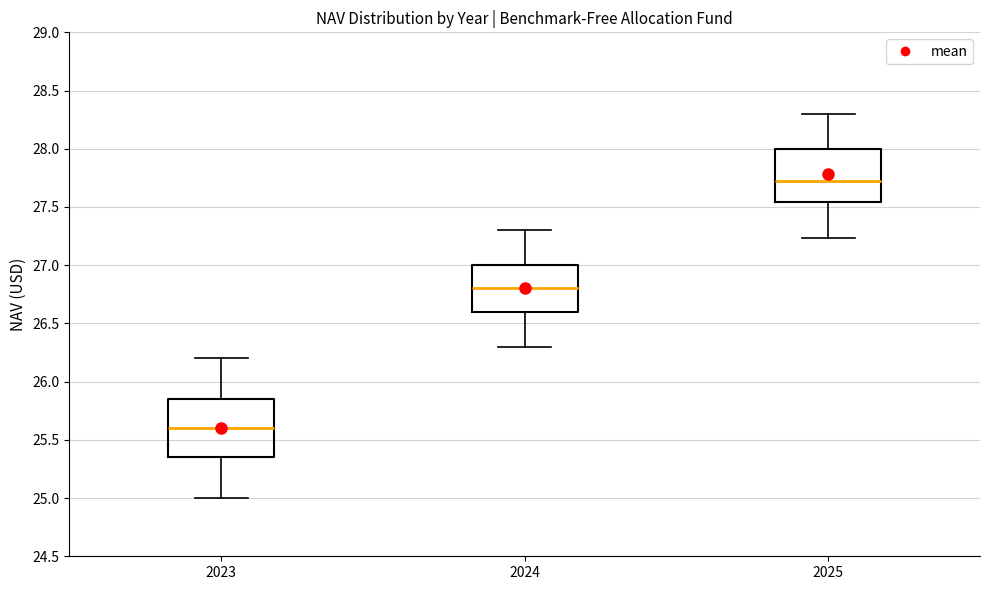

Where does the upper whisker of the box at x = 2024 end on the y-axis? The values are not printed on the chart, so give them approximately, as read against the axis.

27.30